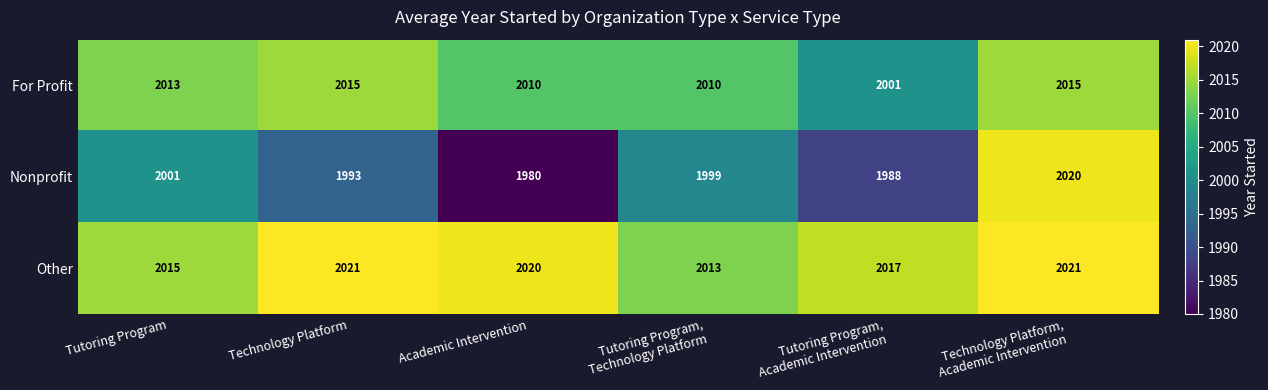

What is the minimum value for For Profit?

2001